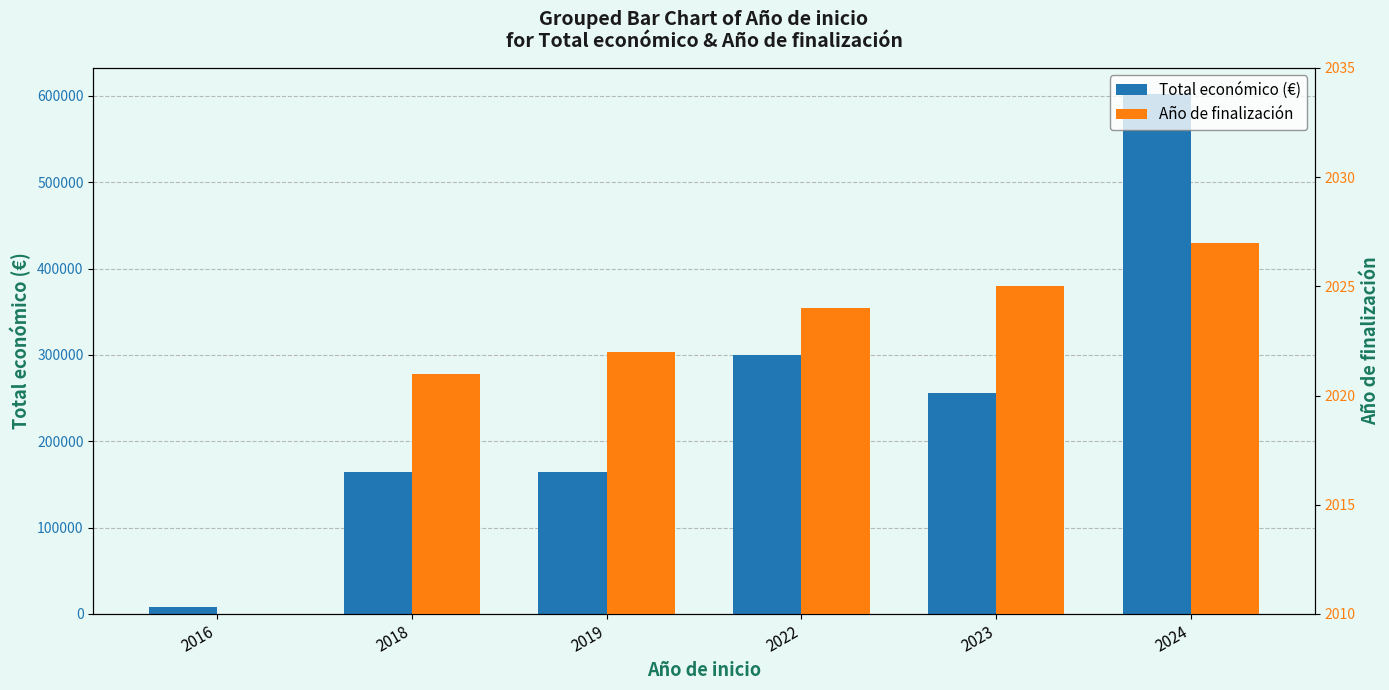

At how many categories does at least one series exceed 189719?

3